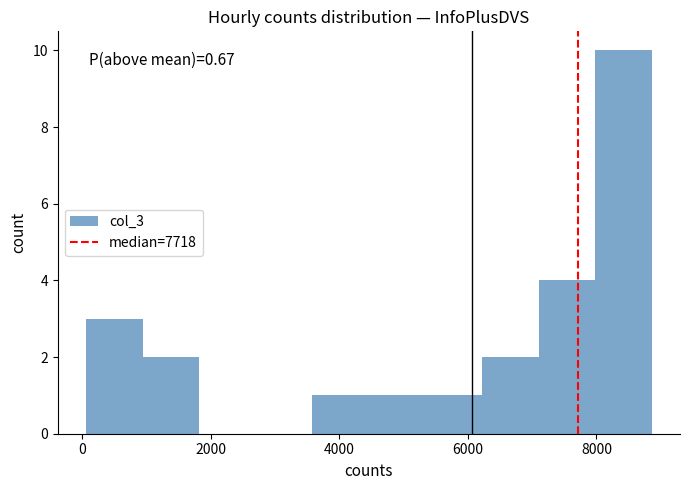

Over which range of the x-axis is the bar tallest?

8000 to 8800